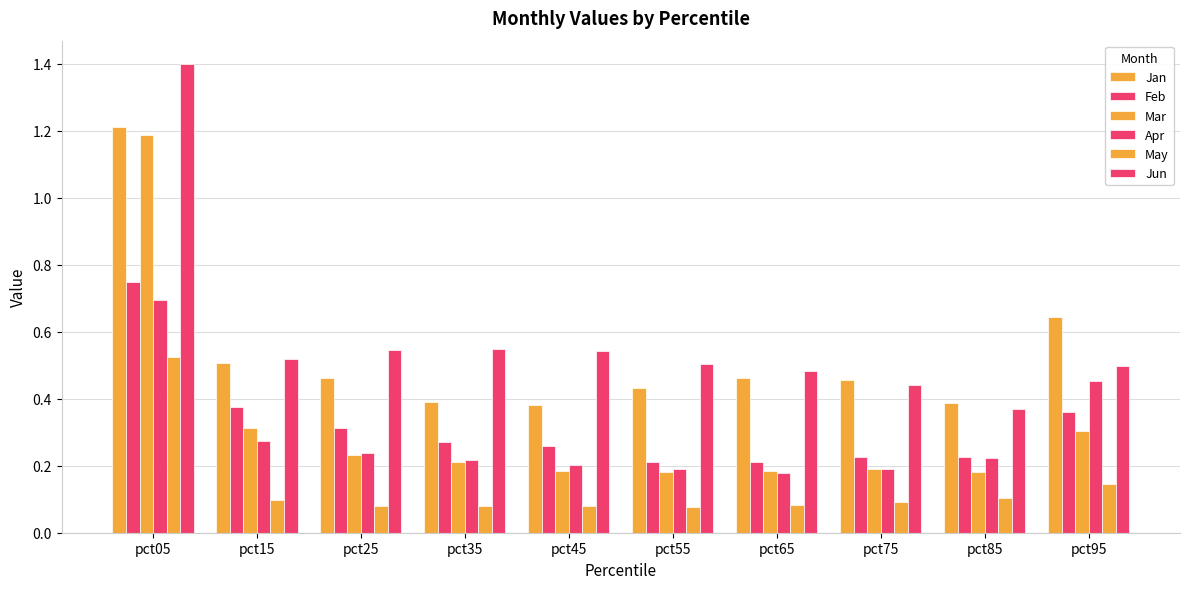

How many bars are there in each group?

6